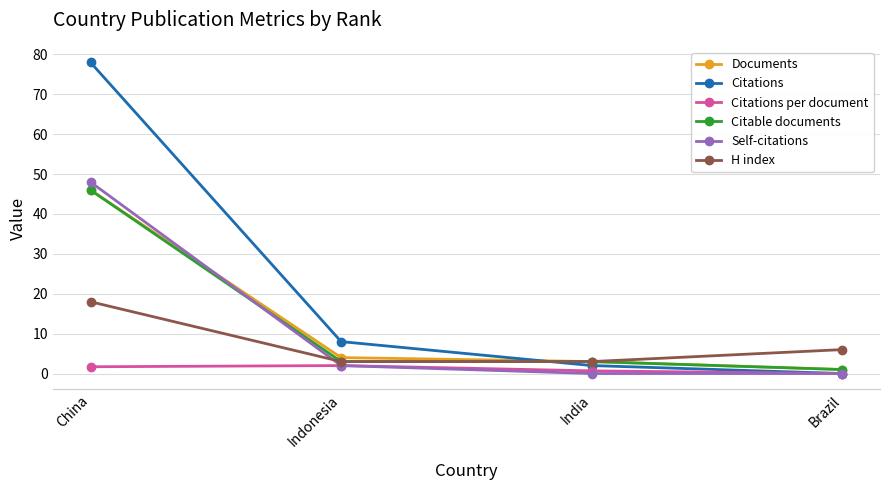

Which series has the largest range (max minus min)?

Citations